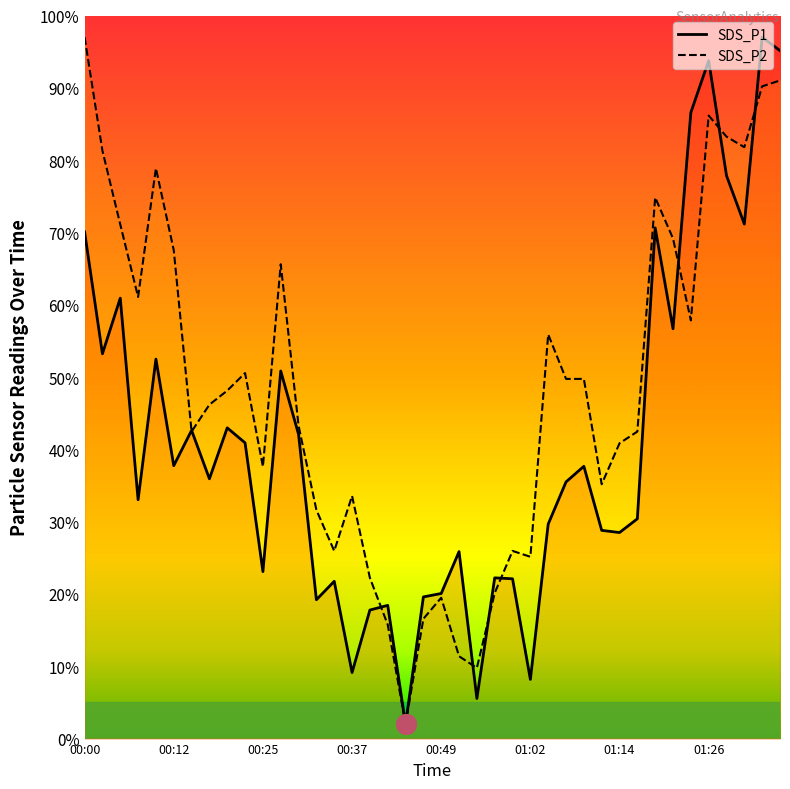

Which series has the largest total across all categories?

SDS_P2